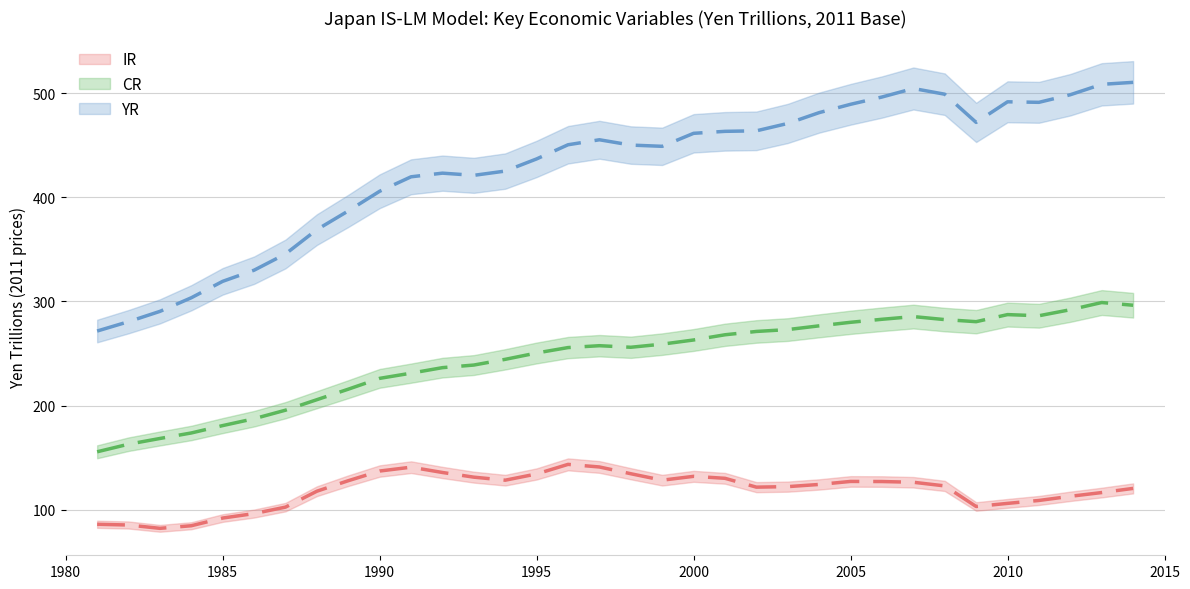

At 2002, list the series in order from smallest to largest.

IR, CR, YR